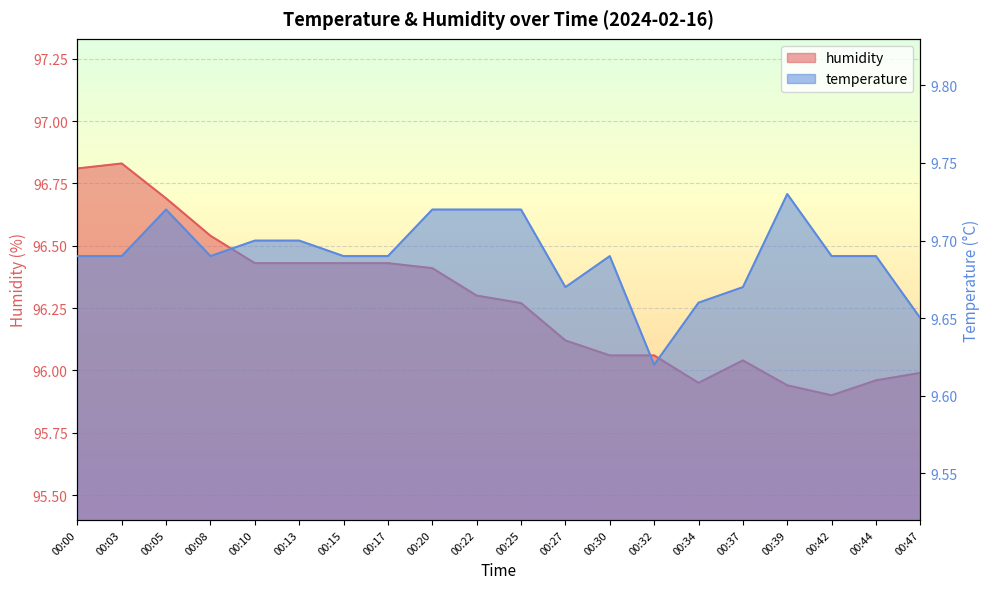

The value of temperature at 00:20 is 16.6. True or false?

False